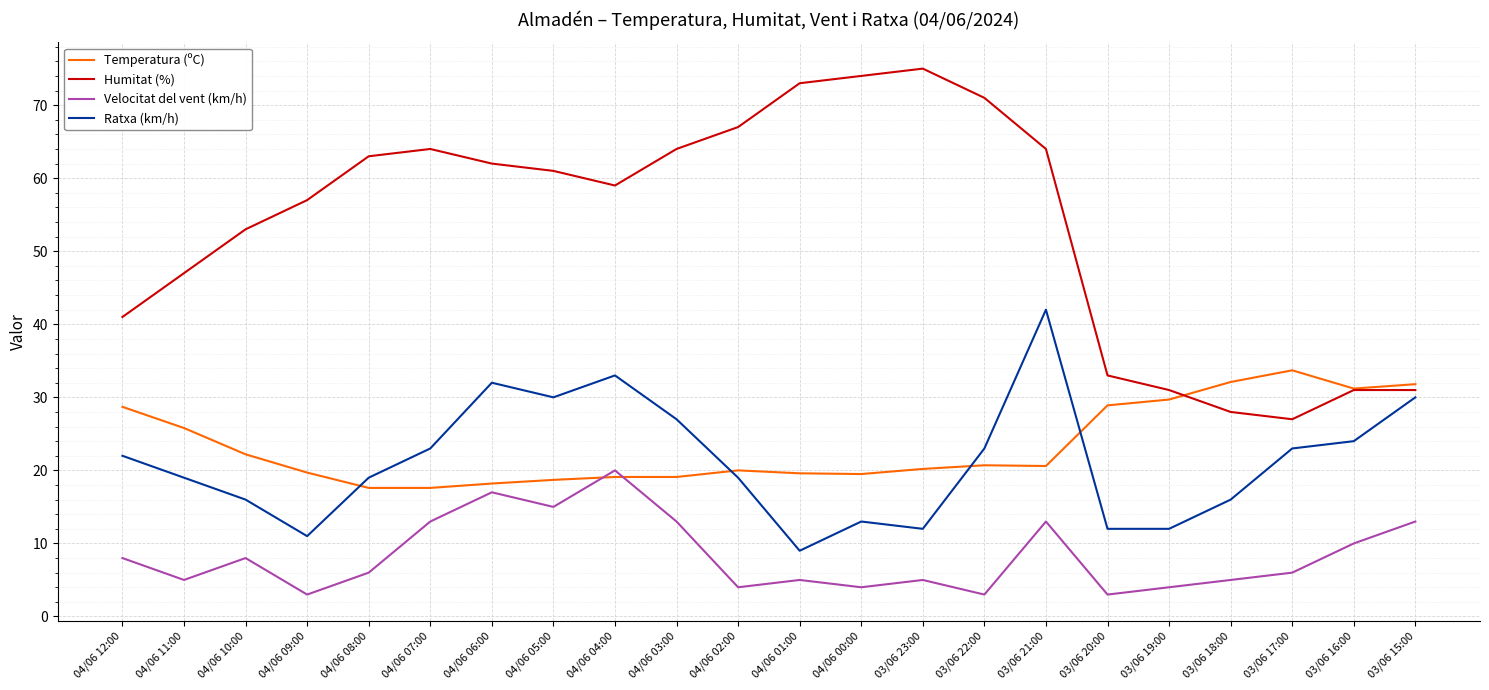

What is the spread (max minus min) of values at 04/06 04:00?

39.9